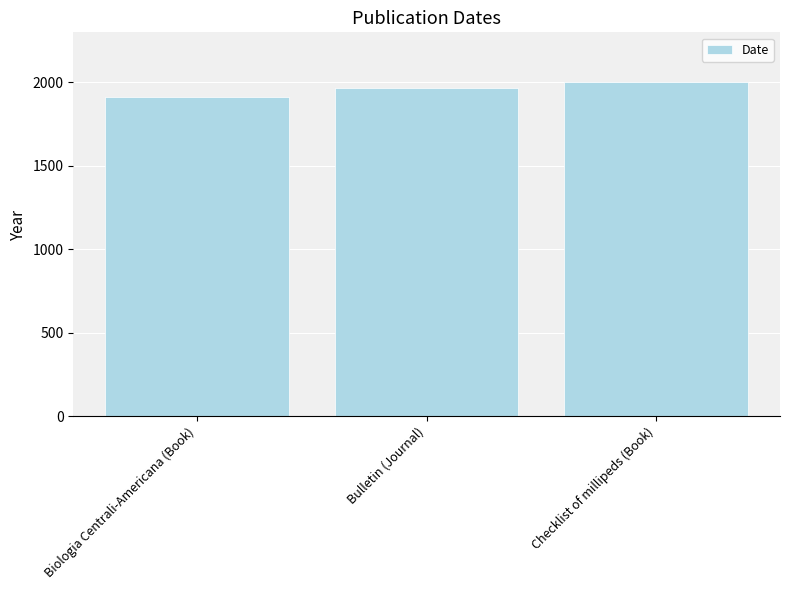

What is the value of the 2nd bar from the left?

1968